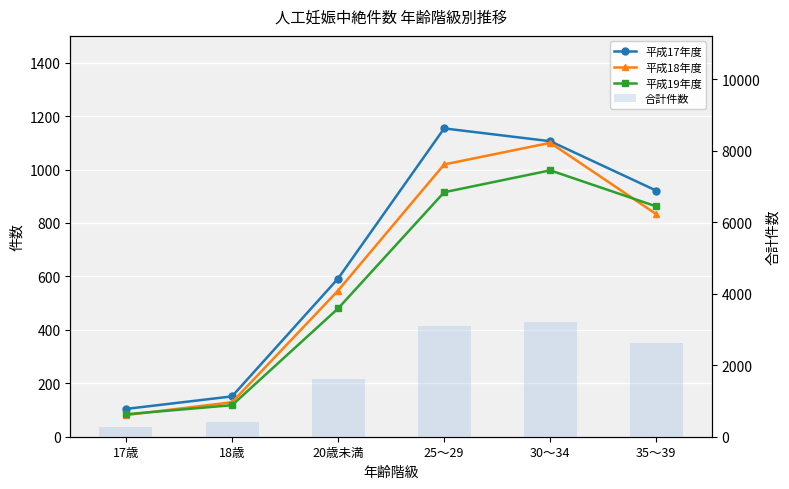

Count the number of categories in the chart.

6